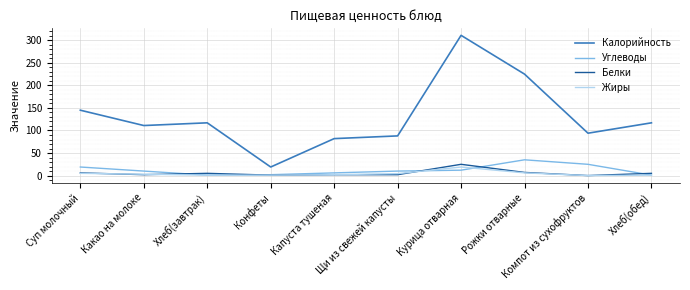

At which label does Калорийность first exceed 117?

Суп молочный